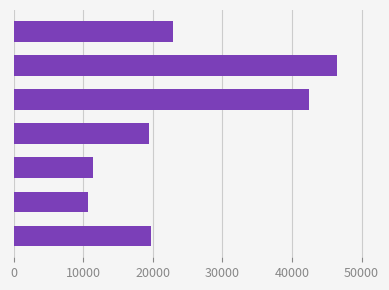

What is the average value?

24715